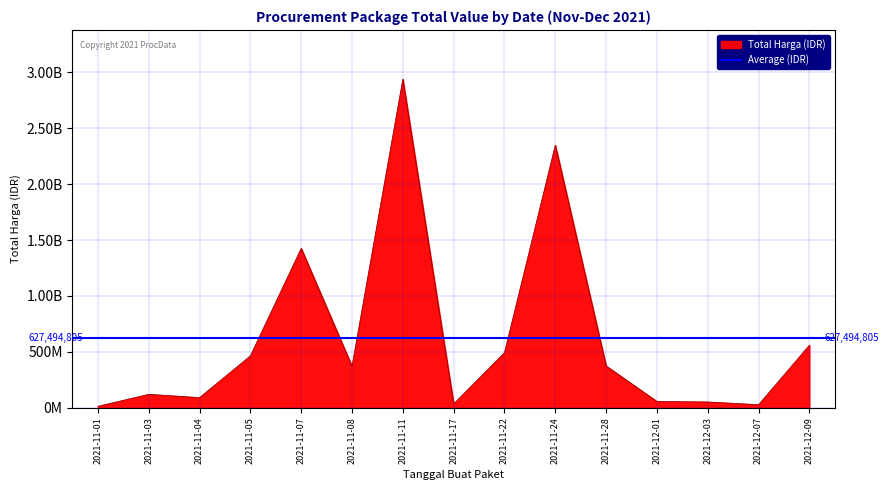

What is the label of the 5th point from the right?

2021-11-28